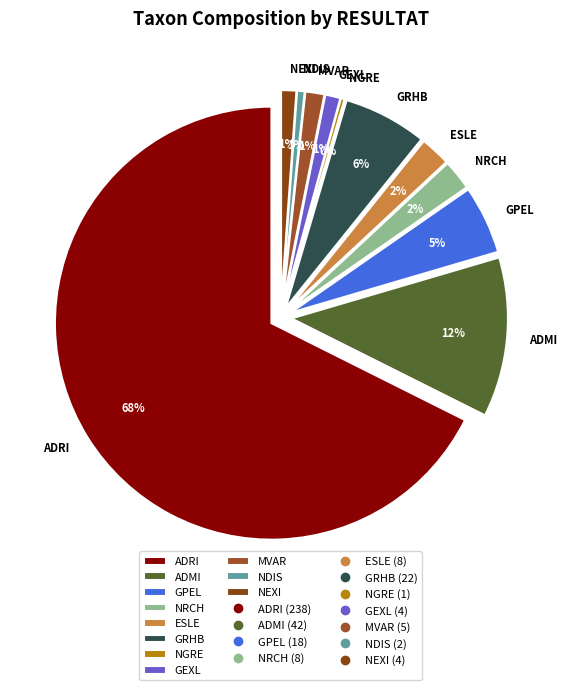

Which category has the biggest portion of the pie?

ADRI